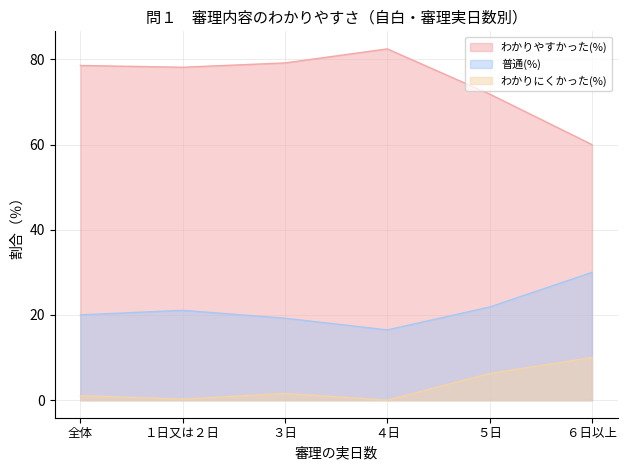

Reading left to right, what are all the values shown in this chart?

わかりやすかった(%): 全体=78.6	１日又は２日=78.2	３日=79.2	４日=82.5	５日=71.9	６日以上=60.0
普通(%): 全体=20.0	１日又は２日=21.1	３日=19.2	４日=16.5	５日=21.9	６日以上=30.0
わかりにくかった(%): 全体=1.0	１日又は２日=0.2	３日=1.6	４日=0.0	５日=6.2	６日以上=10.0